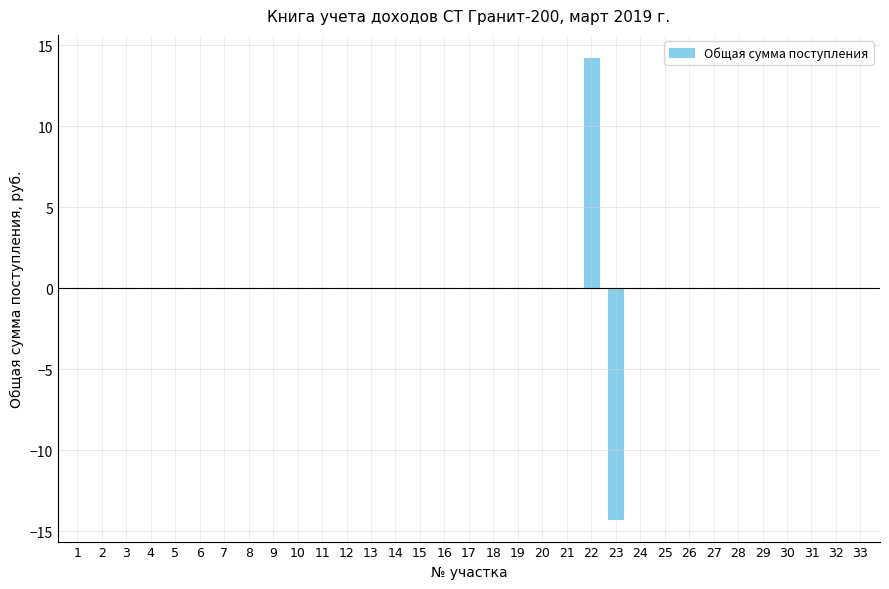

How many distinct data groups are displayed?

1